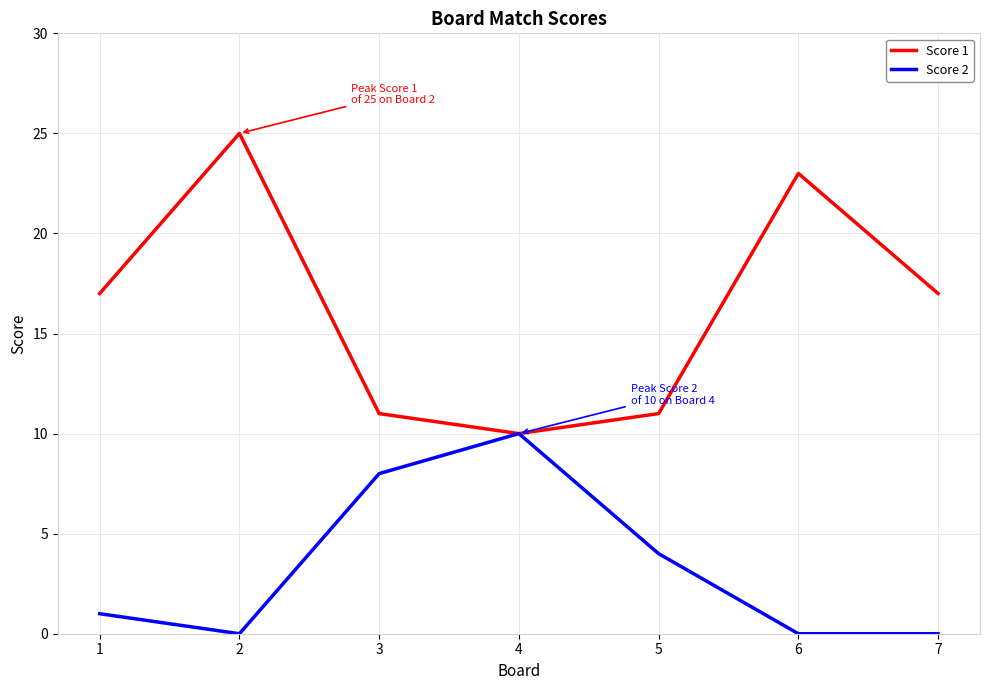

What is the sum of all Score 2 values?

23